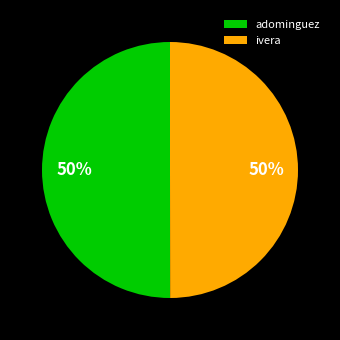

What is the ratio of the value at ivera to the value at adominguez?

1.0